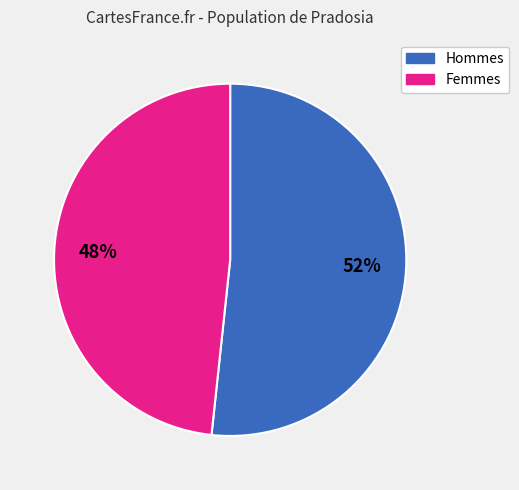

What percentage is the Femmes slice, to the nearest percent?

48%